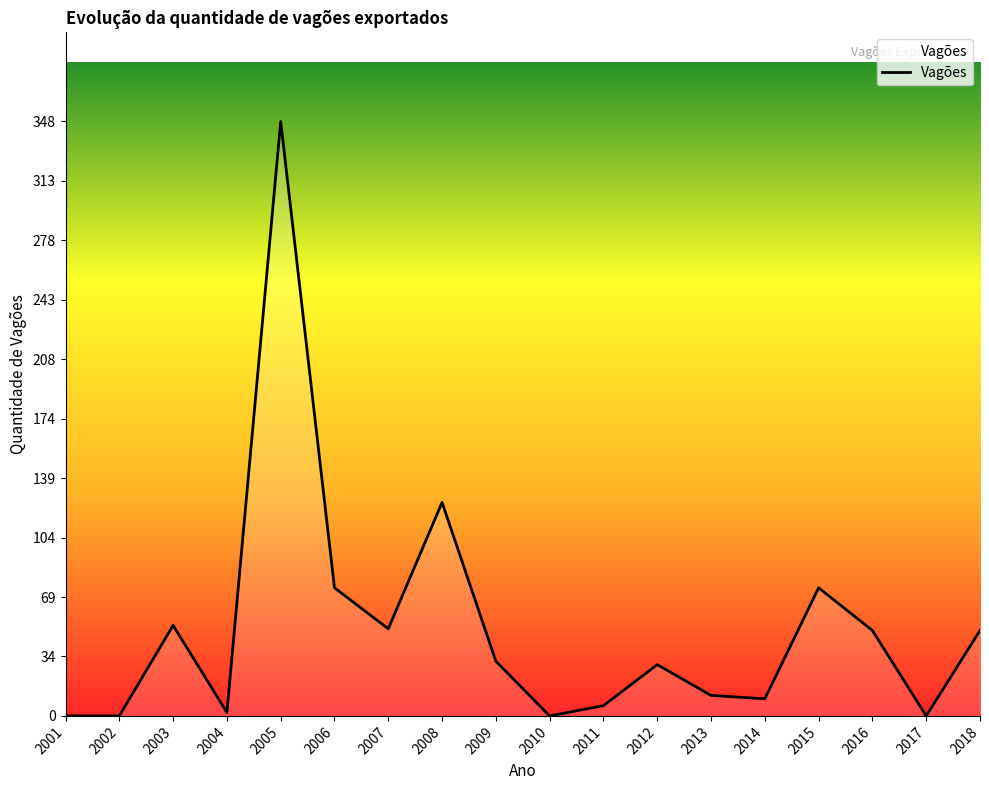

What is the change in value from 2012 to 2016?

+20